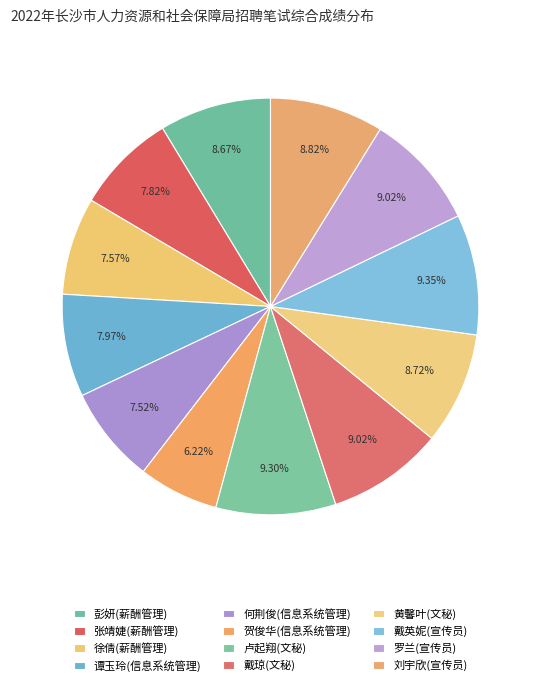

To the nearest percent, what percentage of the pie is 彭妍(薪酬管理)?

9%